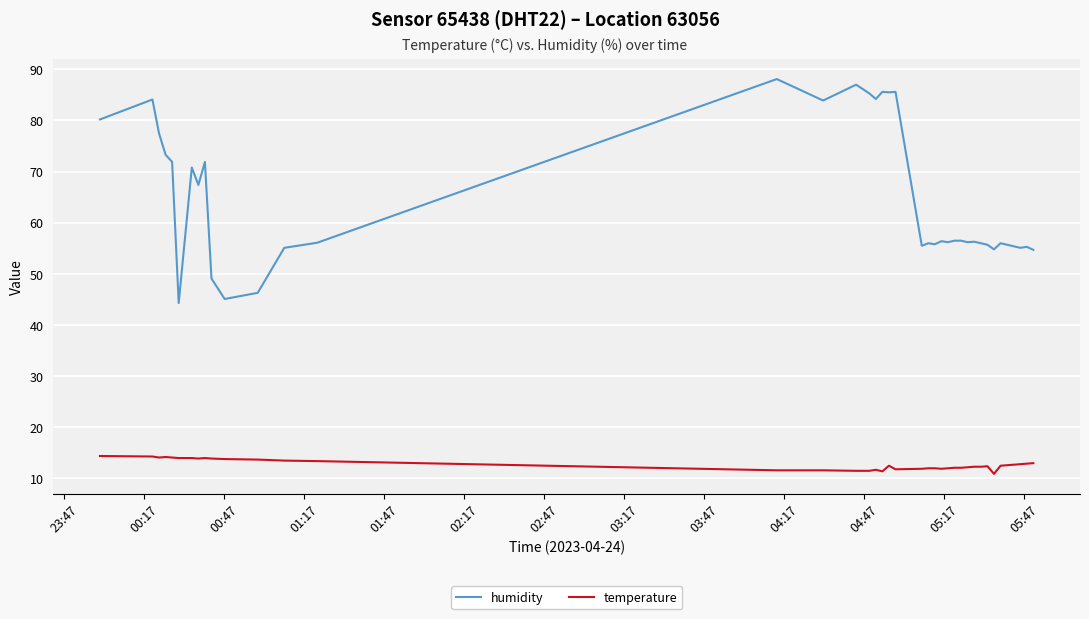

Rank the series by their maximum value, from lowest to highest.

temperature, humidity